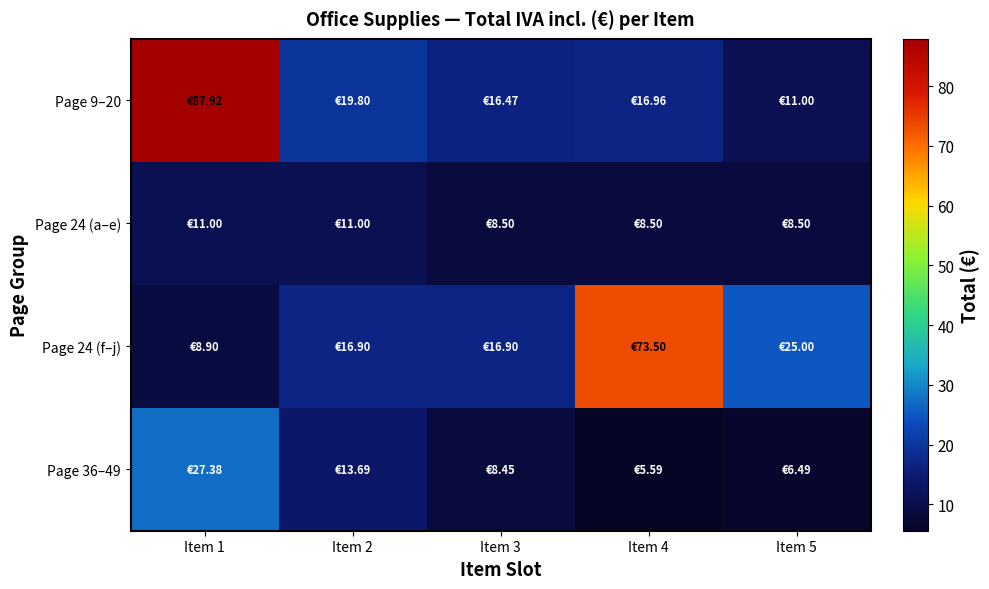

What is the maximum value shown in the chart?

87.9